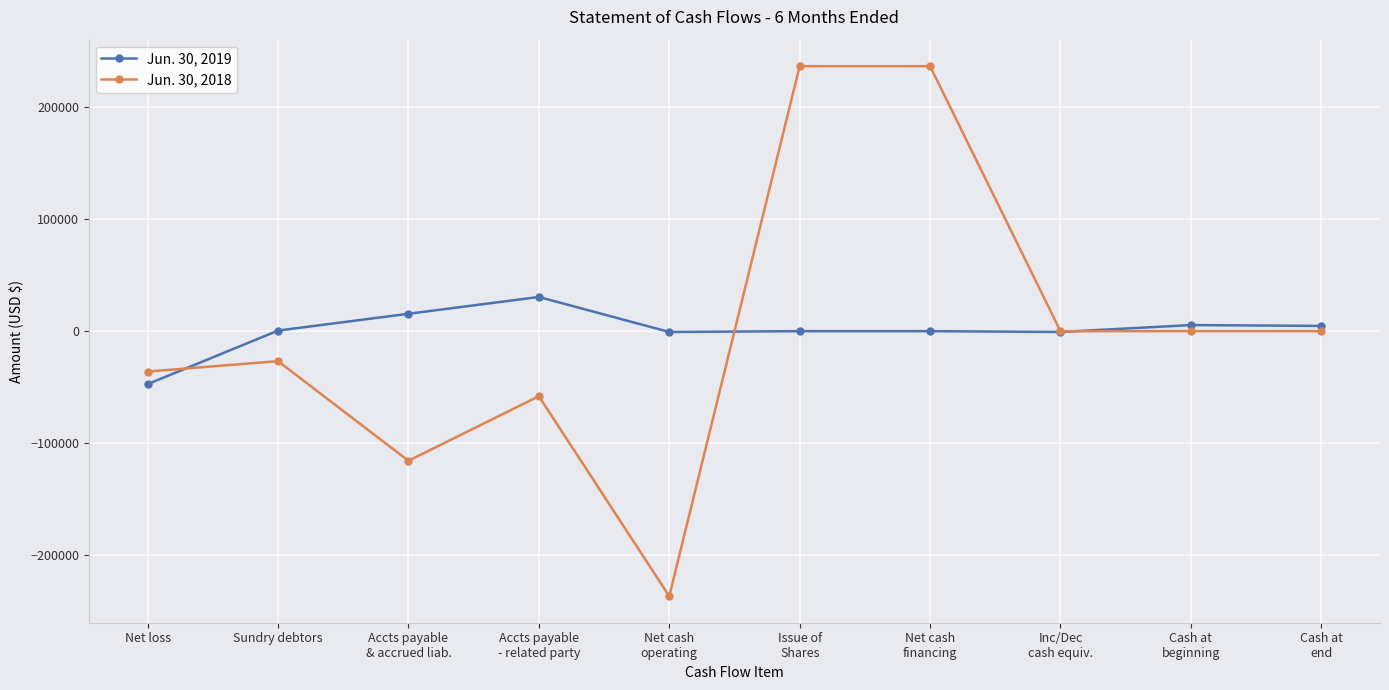

How many data points in Jun. 30, 2018 are less than -60?

5